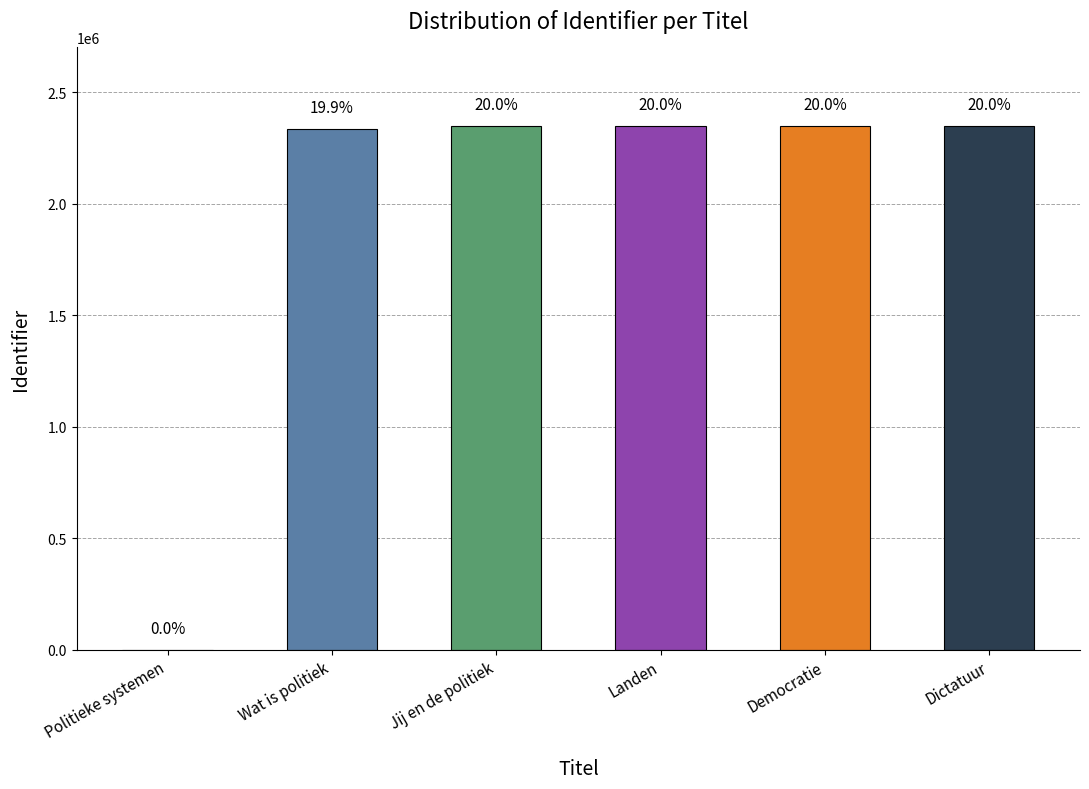

Where does the data first go above 2349176?

Democratie